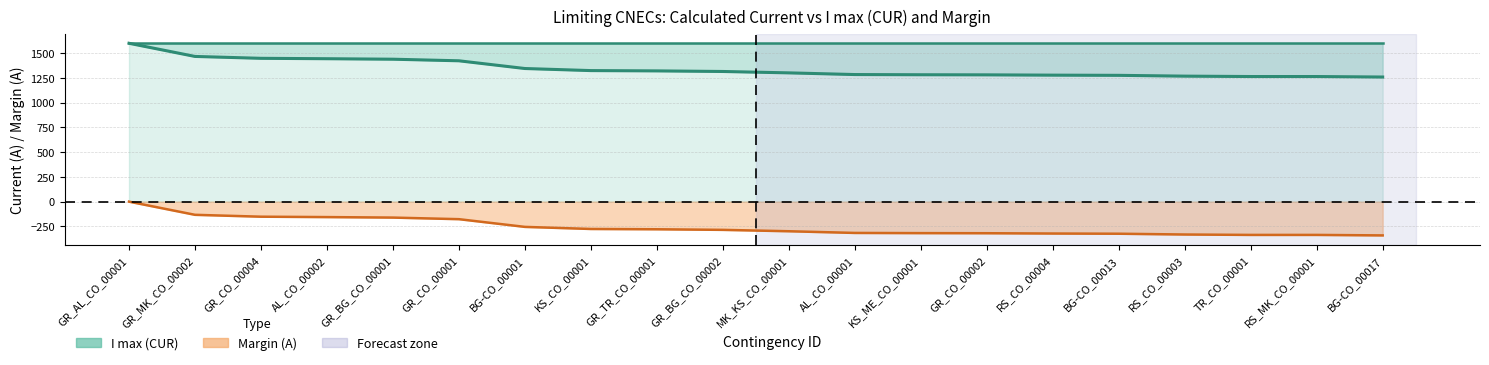

What is the label of the 6th point from the left?

GR_CO_00001